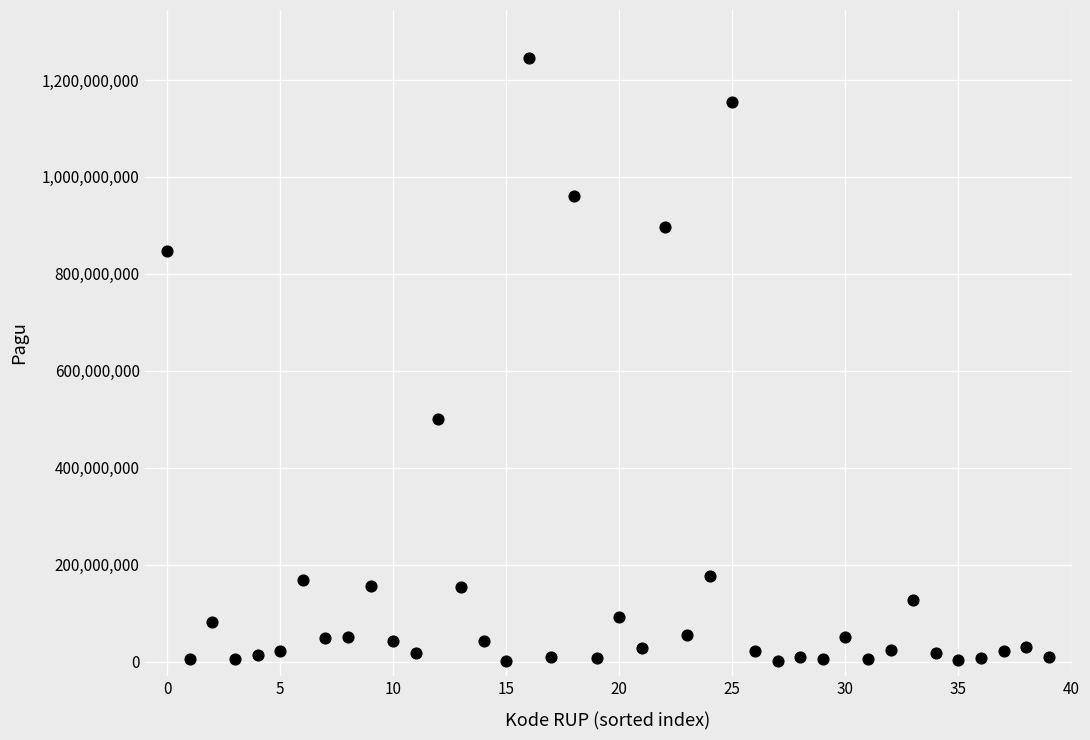

What is the range of Y values (max minus min)?

1244080000